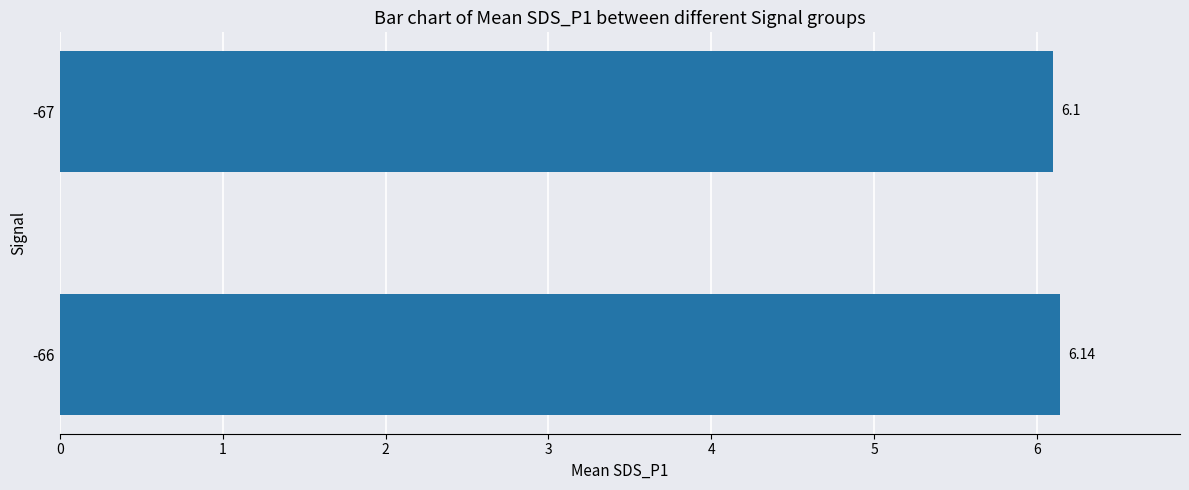

What is the smallest value displayed?

6.1